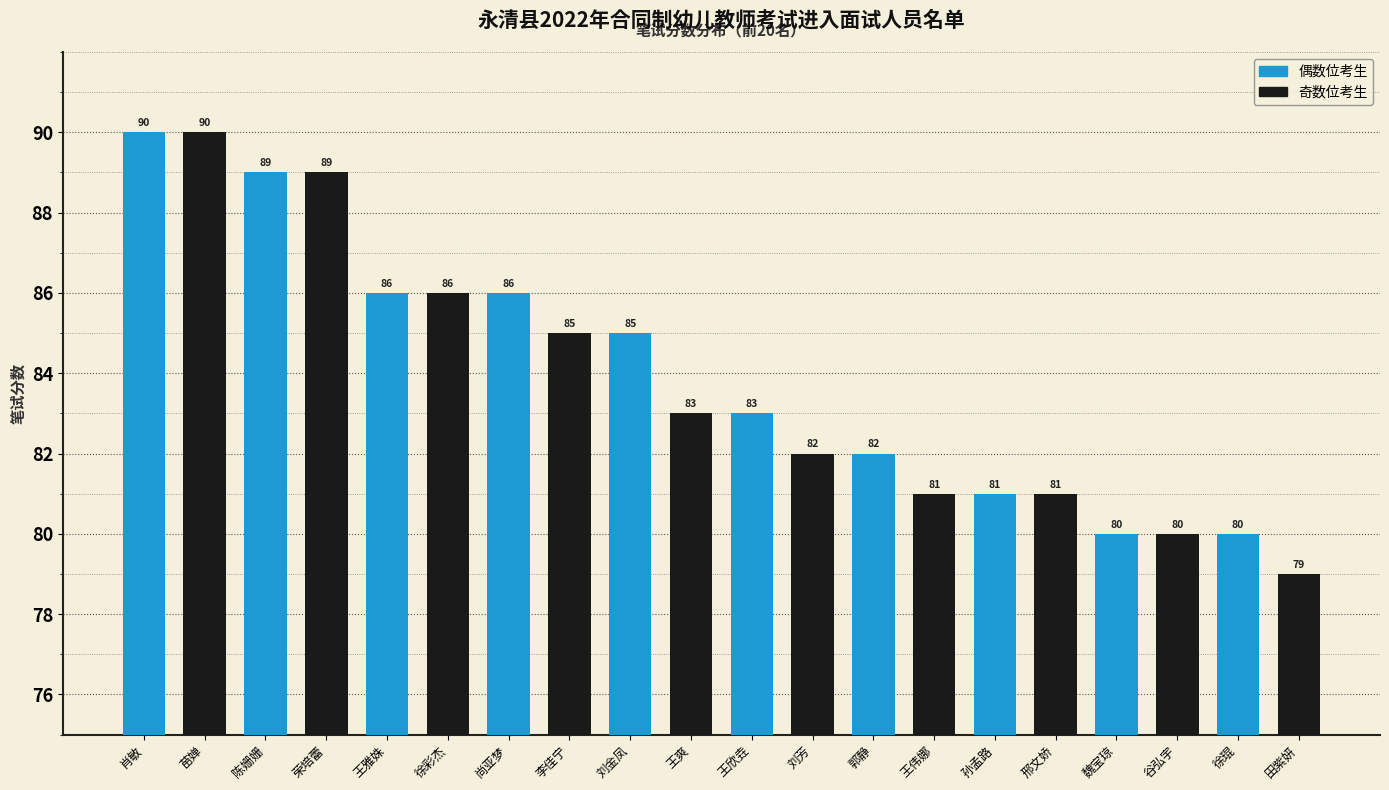

What is the average value?

84